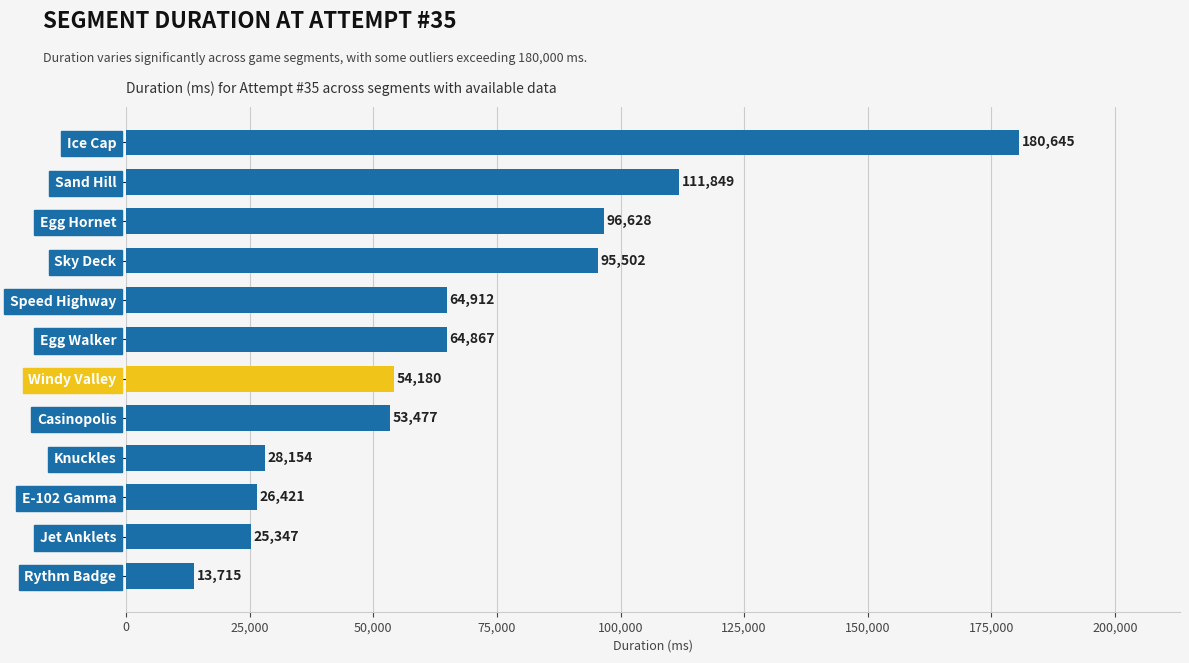

What is the difference between the second highest and second lowest values?

86502